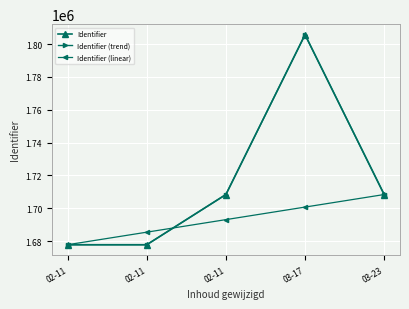

Reading right to left, list all the values displayed in this chart.

Identifier: 03-23=1708407.0	03-17=1805757.0	02-11=1708408.0	02-11=1677834.0	02-11=1677833.0
Identifier (trend): 03-23=1708394.5	03-17=1805715.3	02-11=1708395.5	02-11=1677830.6	02-11=1677829.7
Identifier (linear): 03-23=1708407.0	03-17=1700763.5	02-11=1693120.0	02-11=1685476.5	02-11=1677833.0